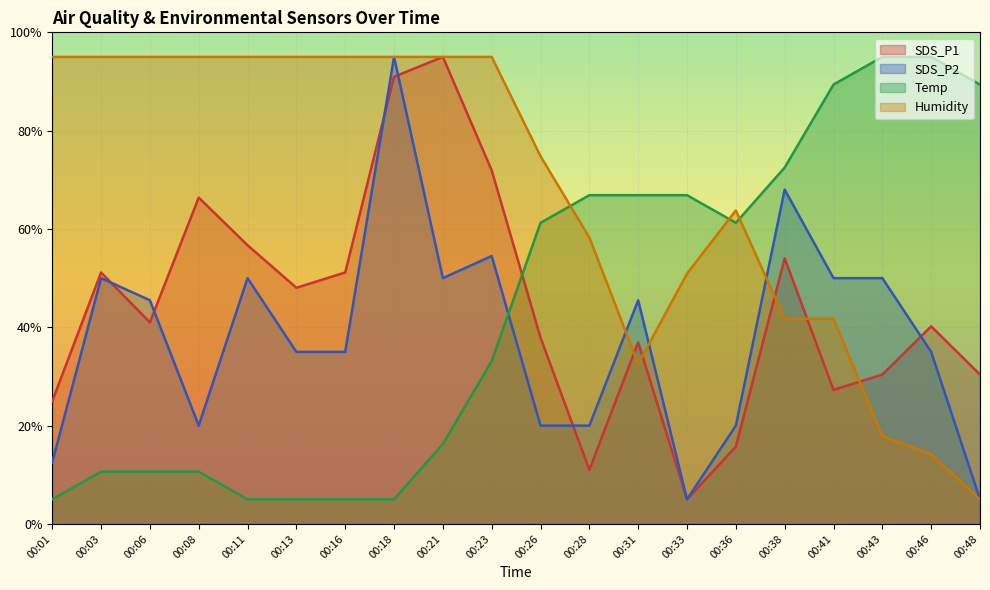

What is the total value across all series at 00:26?

193.9